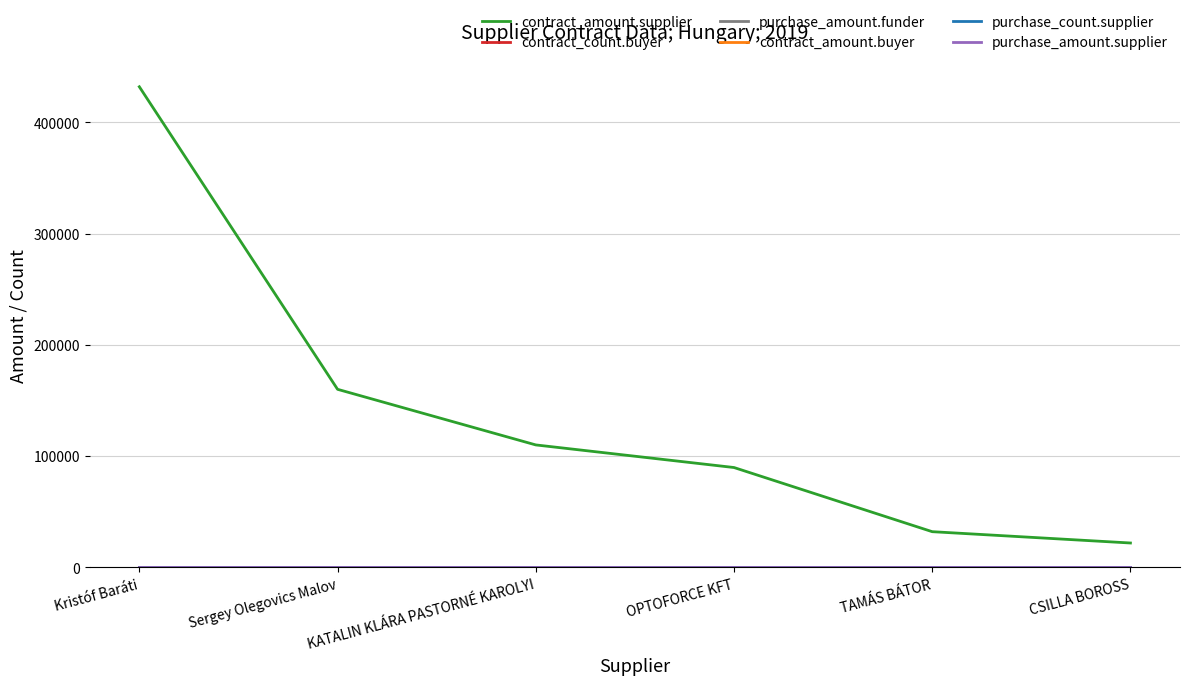

What is the total value across all series at CSILLA BOROSS?

21826.0